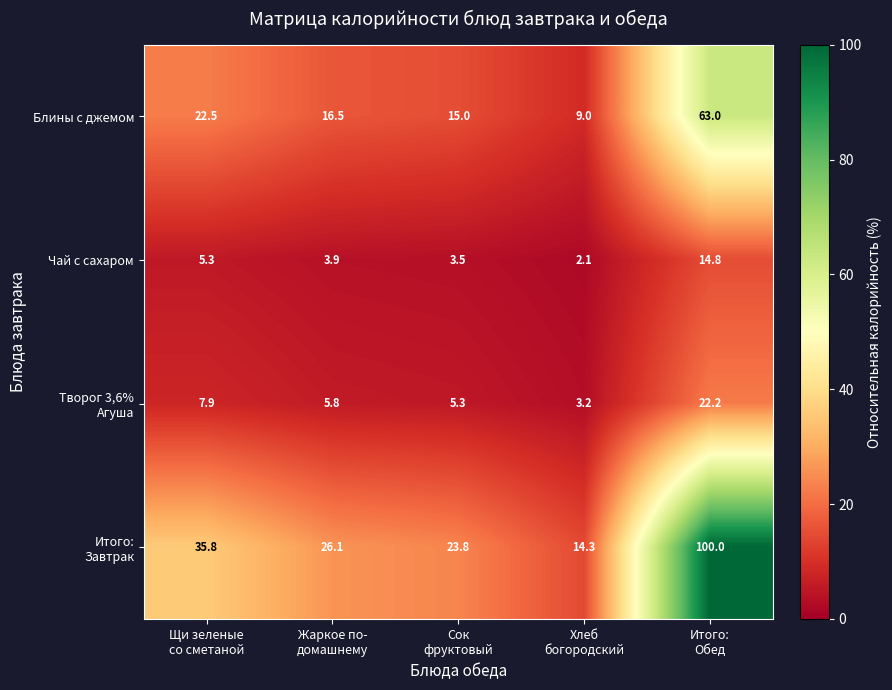

What is the greatest value displayed?

100.0